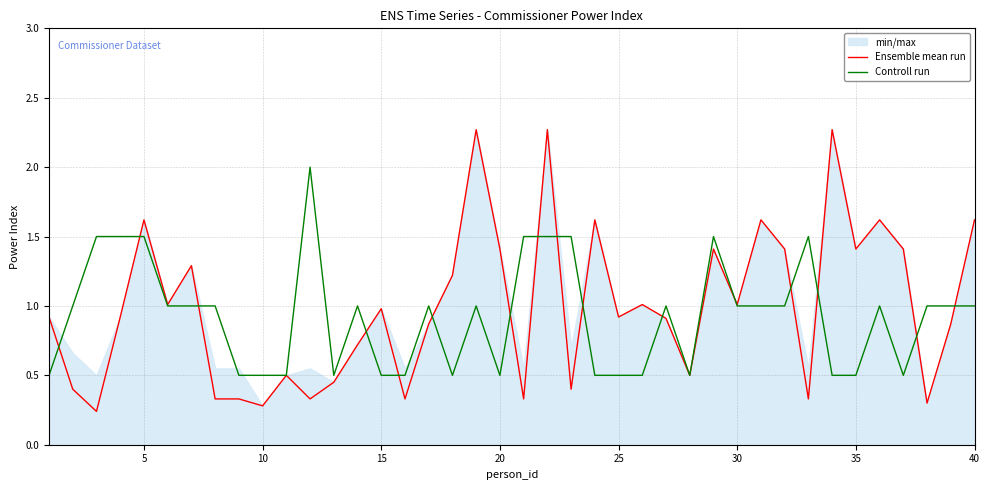

The value of Ensemble mean run at 35 is 1.4. True or false?

True